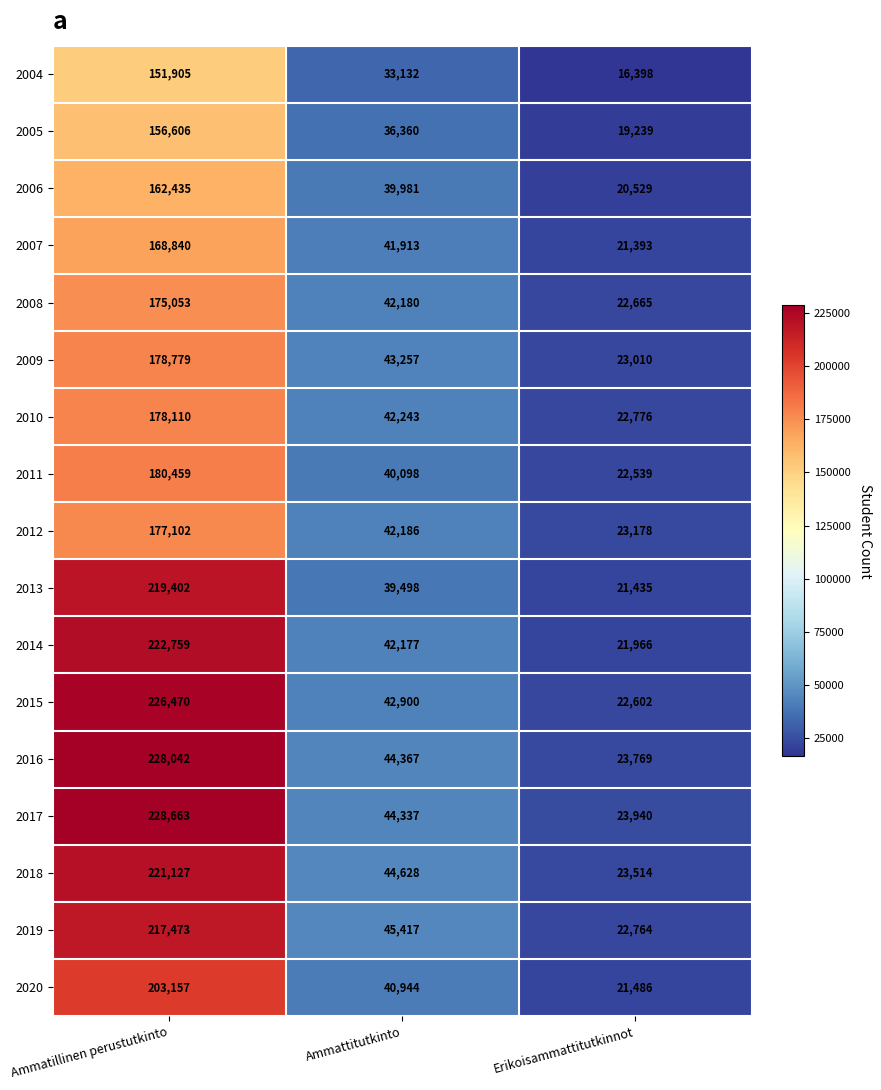

What value does the 2007 series have at Ammattitutkinto, to the nearest 10?

41910